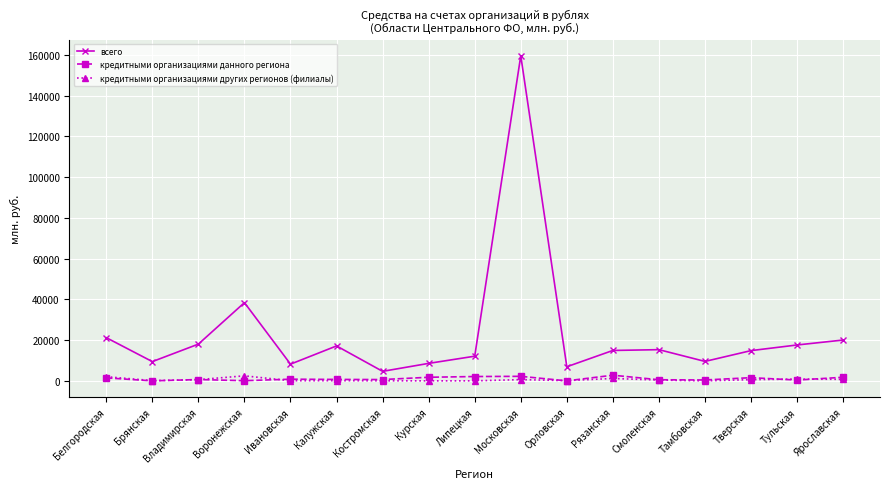

Is the value of всего at Рязанская greater than the value of кредитными организациями других регионов (филиалы) at Орловская?

Yes